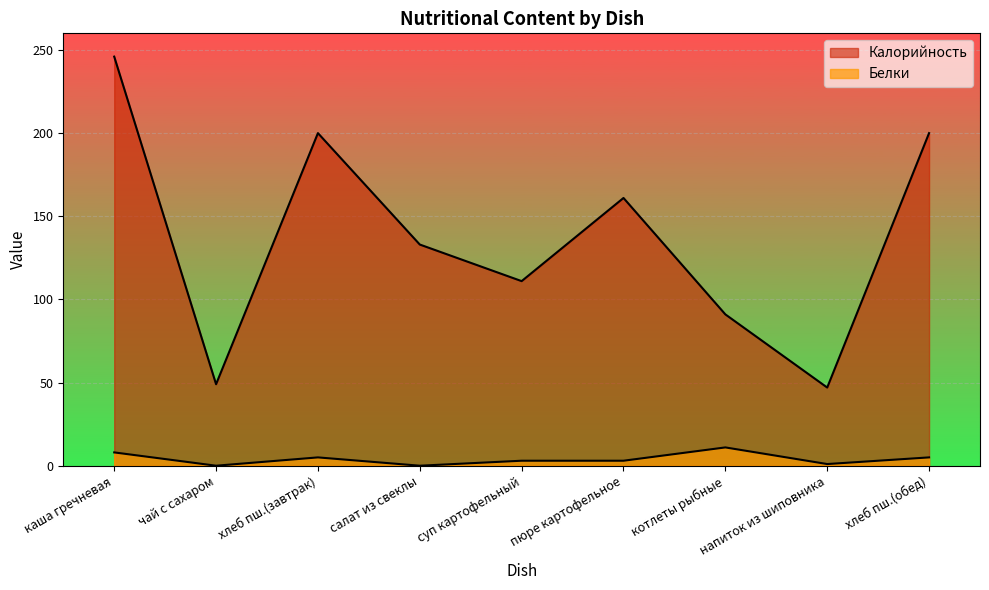

What are all the series names shown in the legend?

Калорийность, Белки